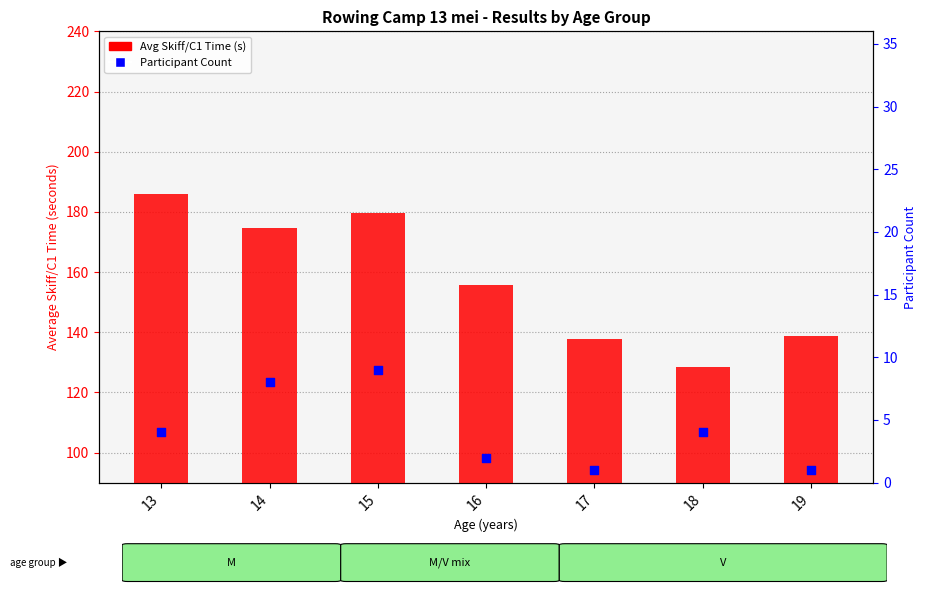

Which series reaches the minimum Y coordinate?

Participant Count